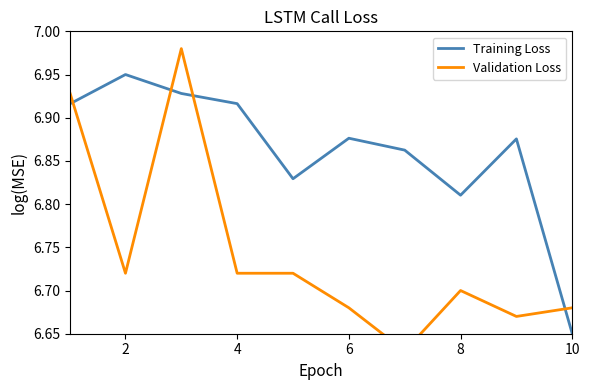

What is the value of the Training Loss point at the 8th from the left?

6.8